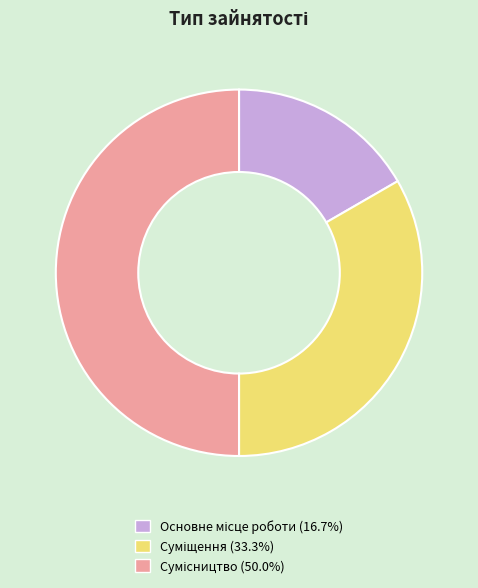

How many slices are in this pie chart?

3